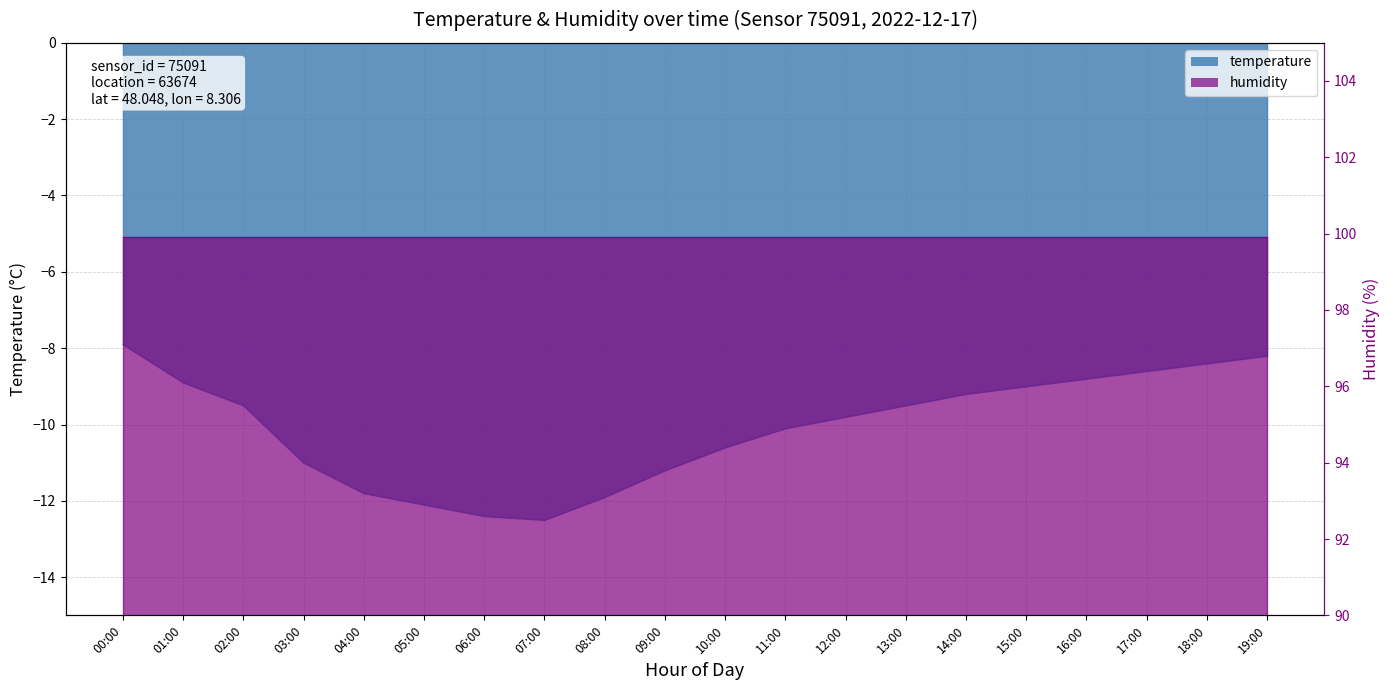

What is the difference between the maximum and second lowest values?

4.5